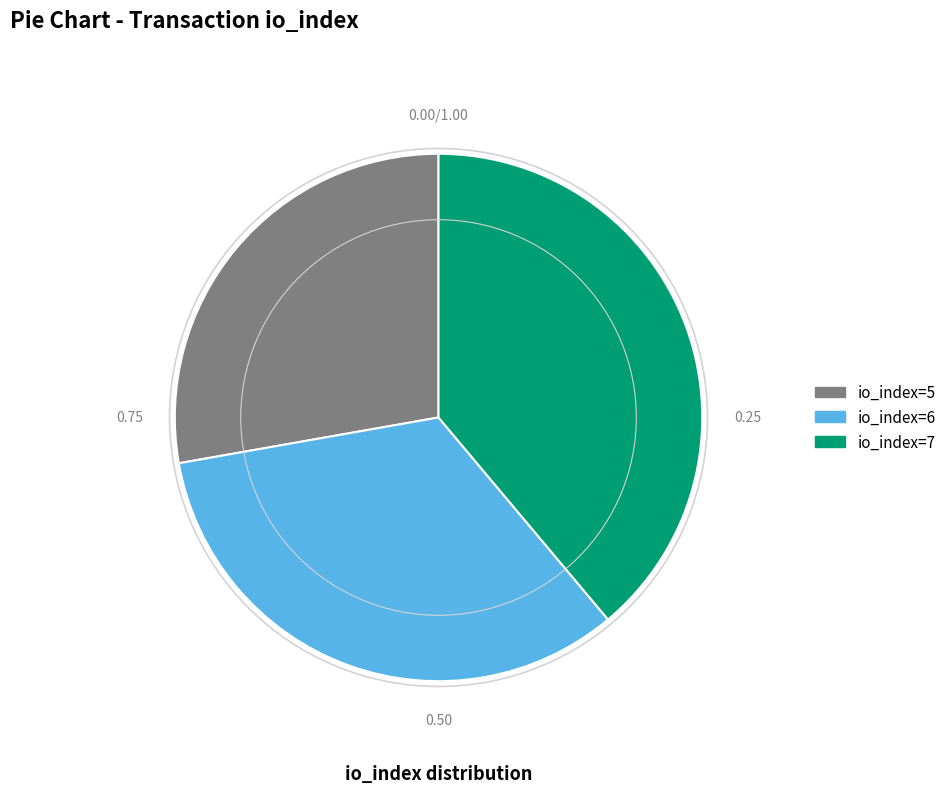

Rank the categories by value from lowest to highest.

io_index=5, io_index=6, io_index=7